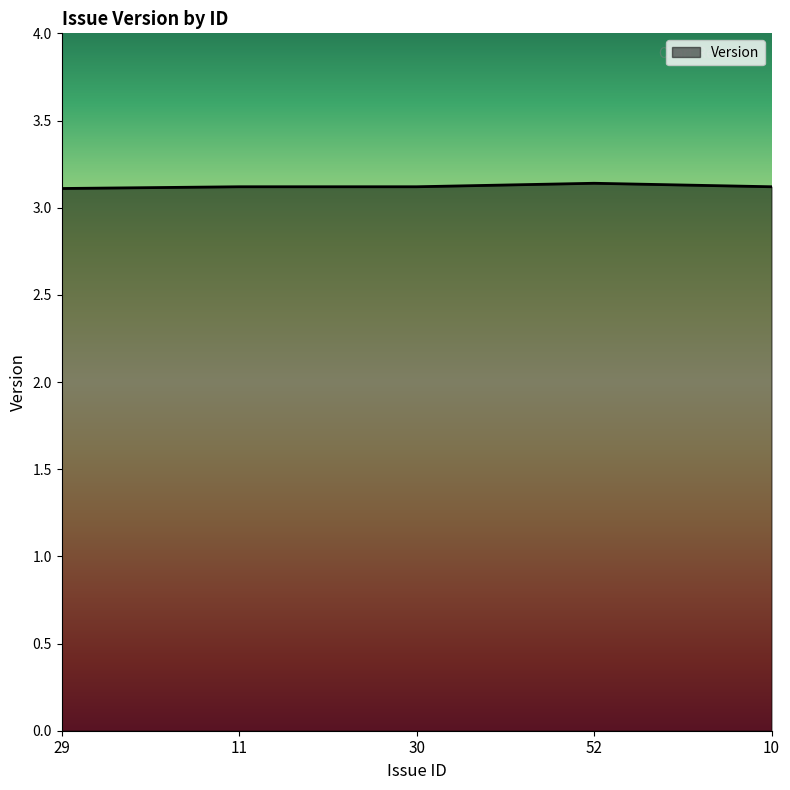

The chart shows a value of 3.1 at 10. True or false?

True